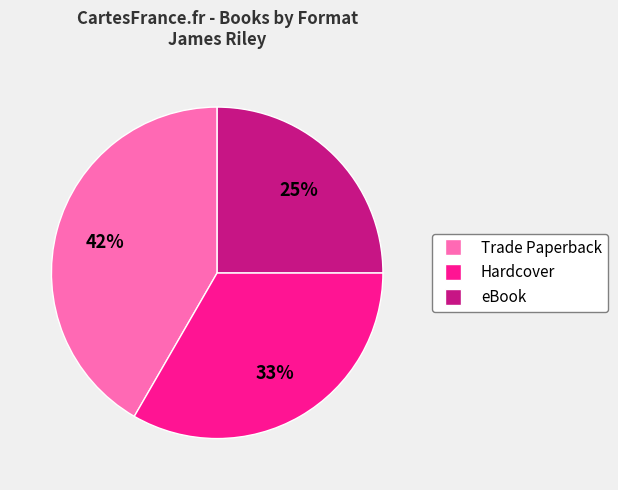

Between Trade Paperback and eBook, which is larger?

Trade Paperback